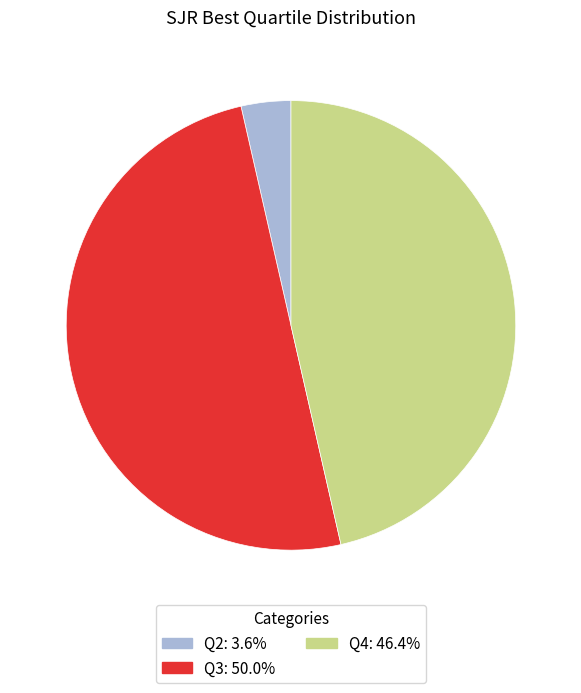

Is Q4 the majority of the pie?

No